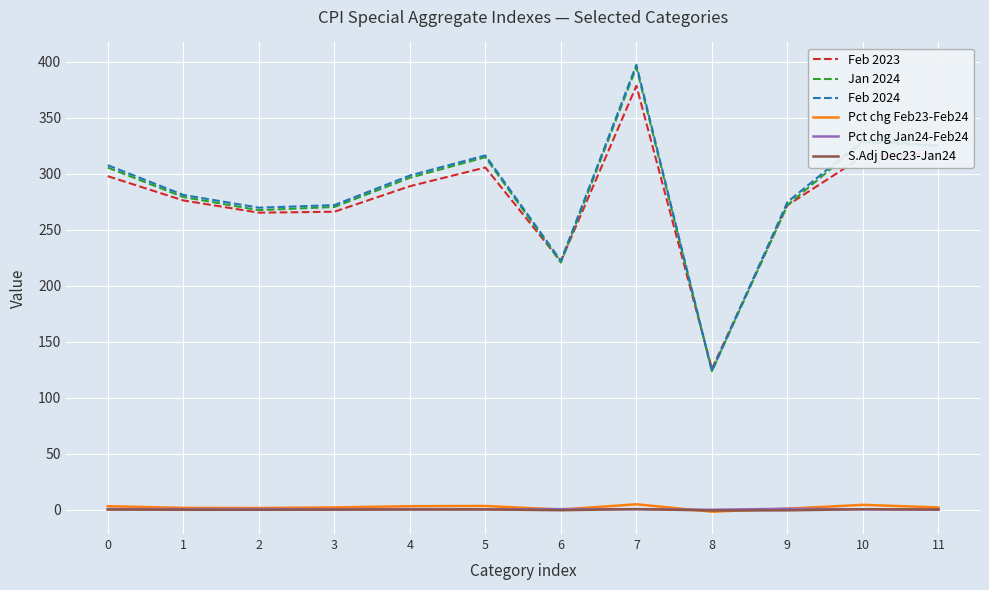

Which series has the largest range (max minus min)?

Feb 2024